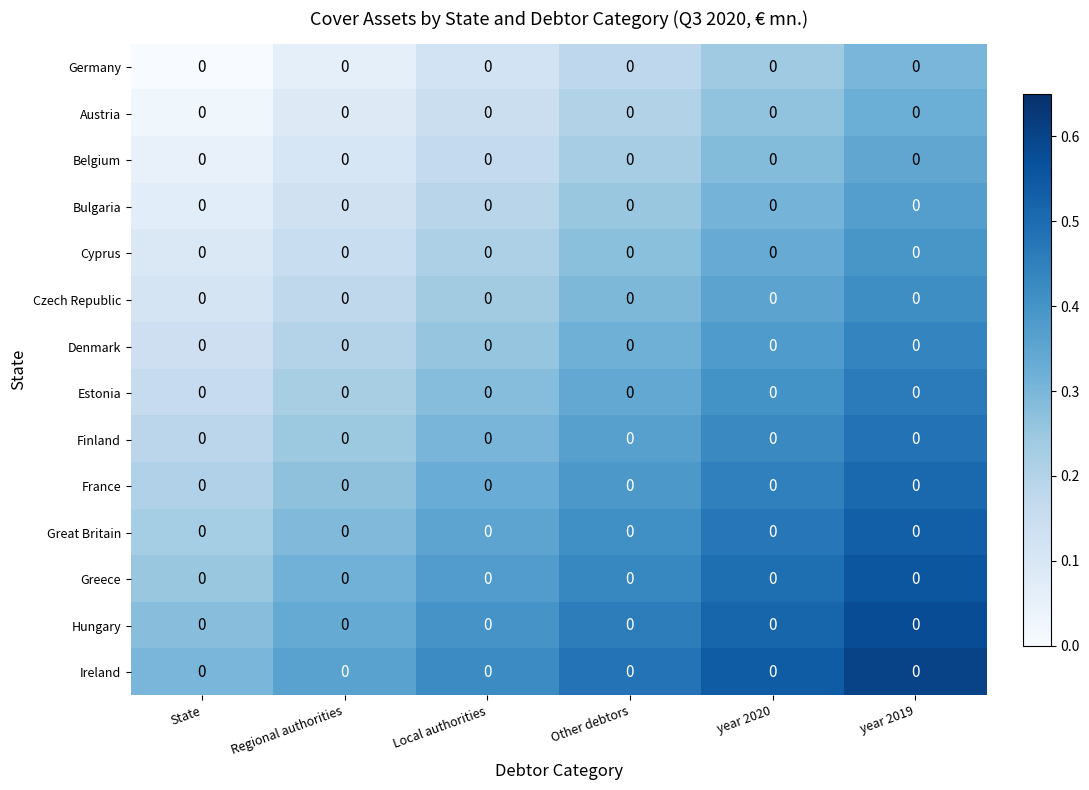

At which category is the sum across all series the highest?

year 2019